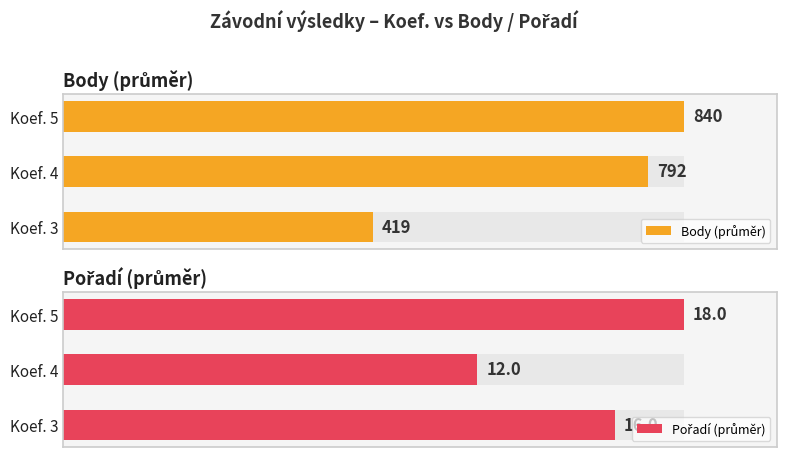

Which series has the widest spread of values?

Body (průměr)